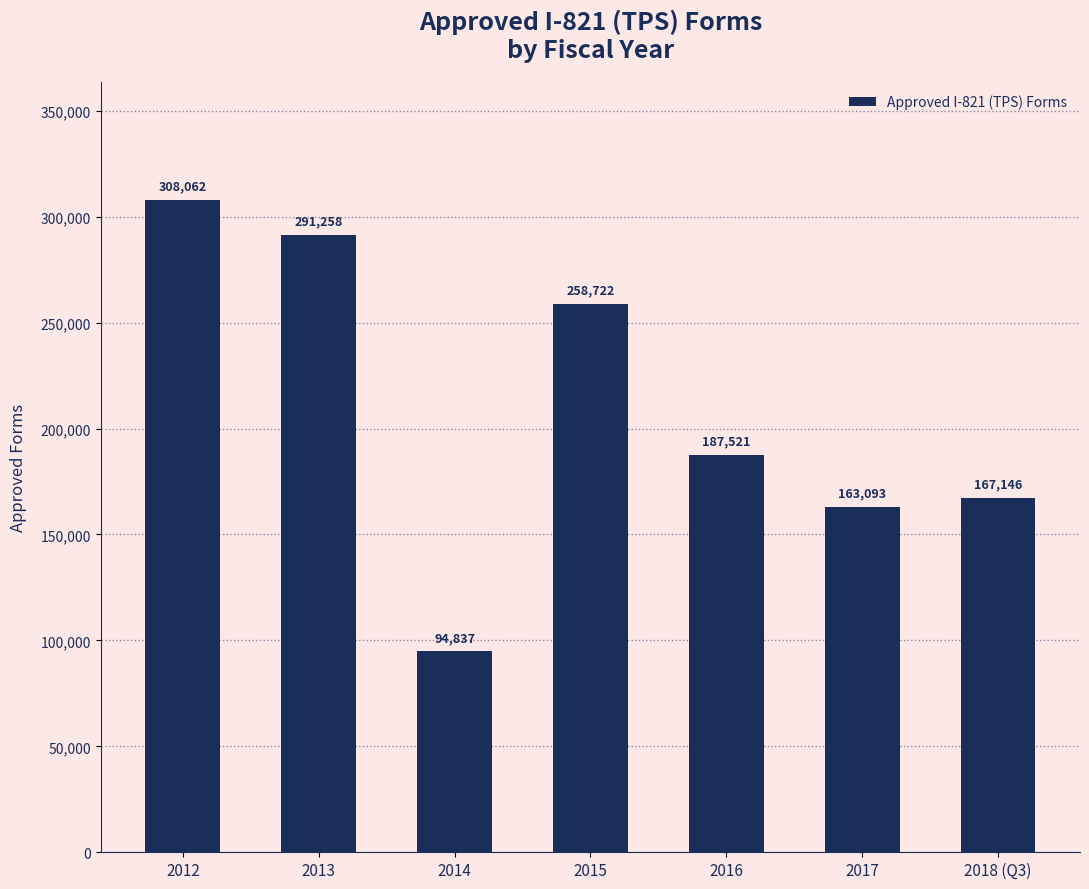

What is the change in value from 2014 to 2015?

+163885